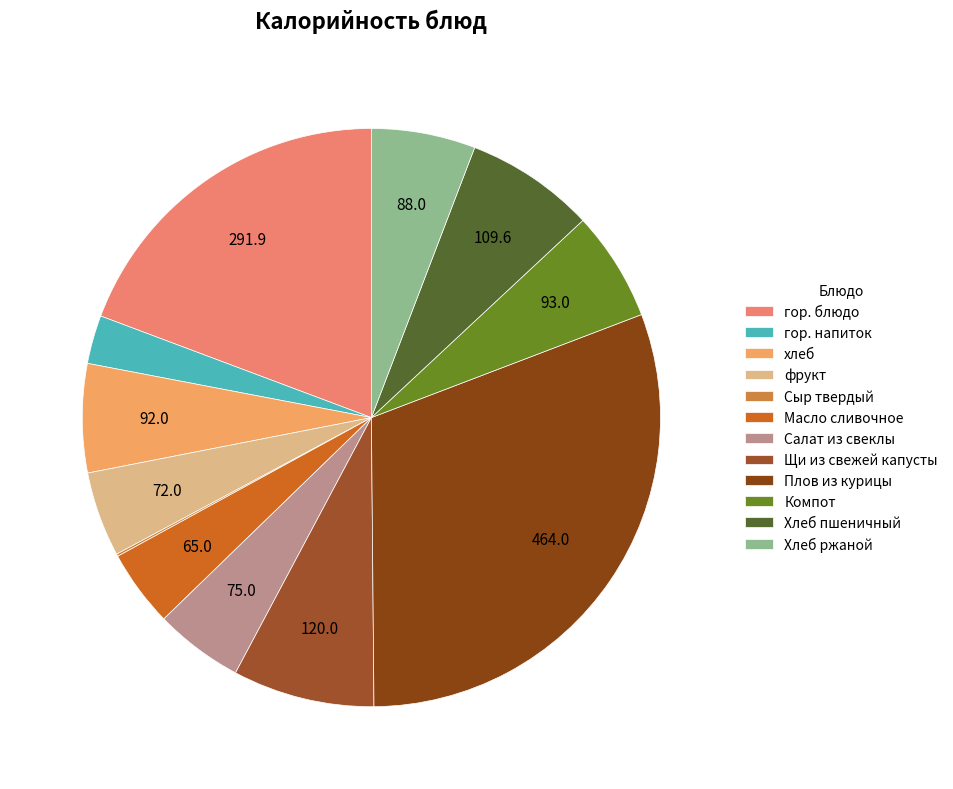

How many segments does this pie chart have?

12